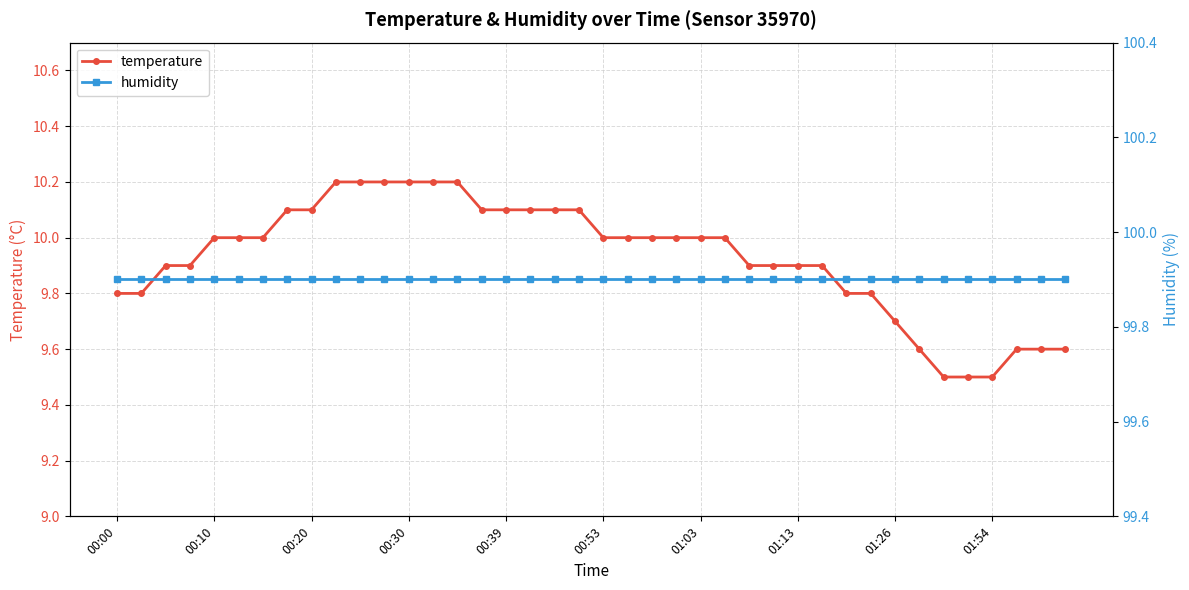

Which series has the widest spread of values?

temperature